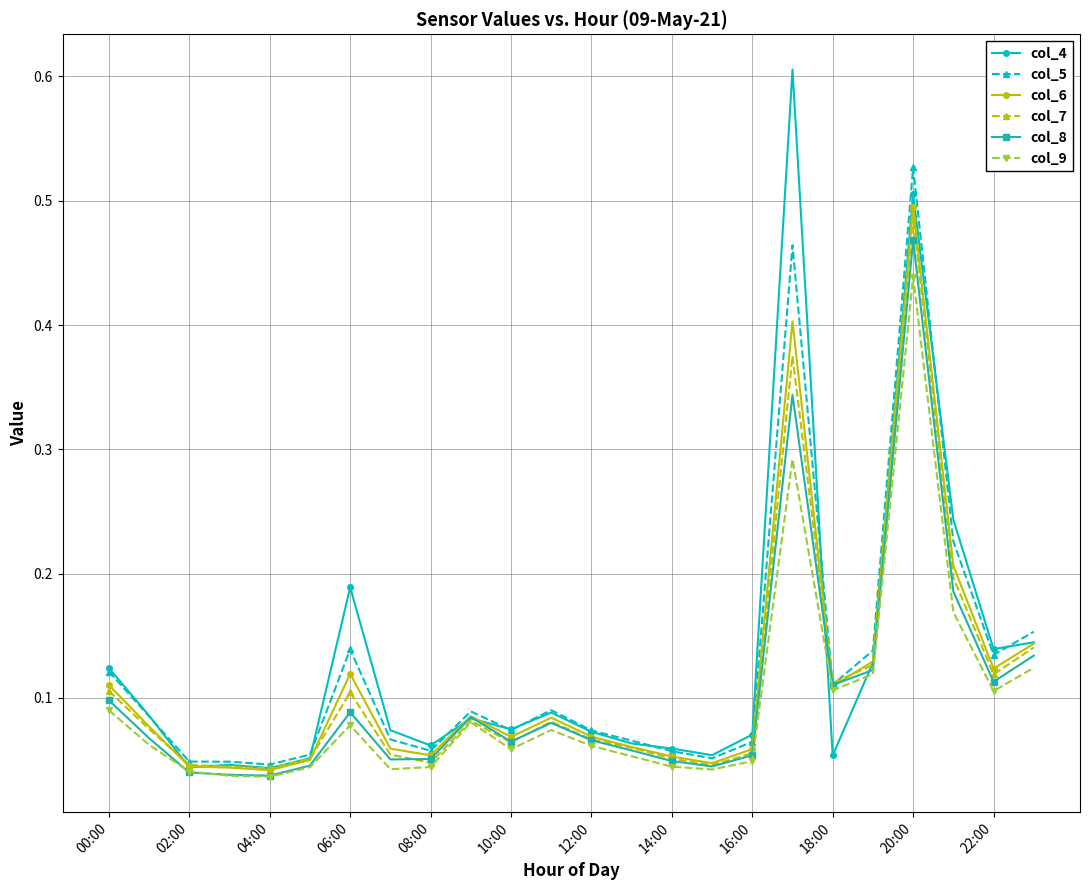

Is this an area chart (filled region under the line)?

No